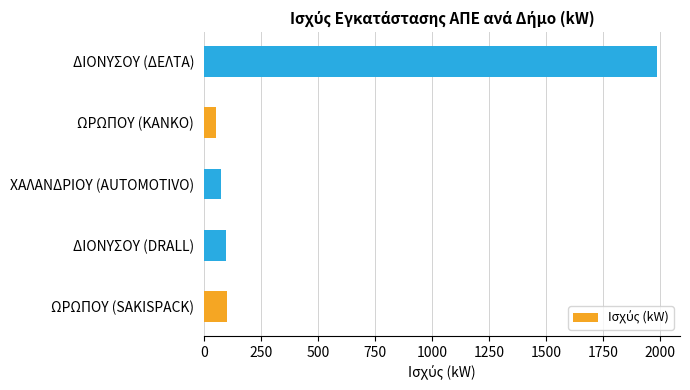

The value at ΔΙΟΝΥΣΟΥ (DRALL) is 98.8. True or false?

True